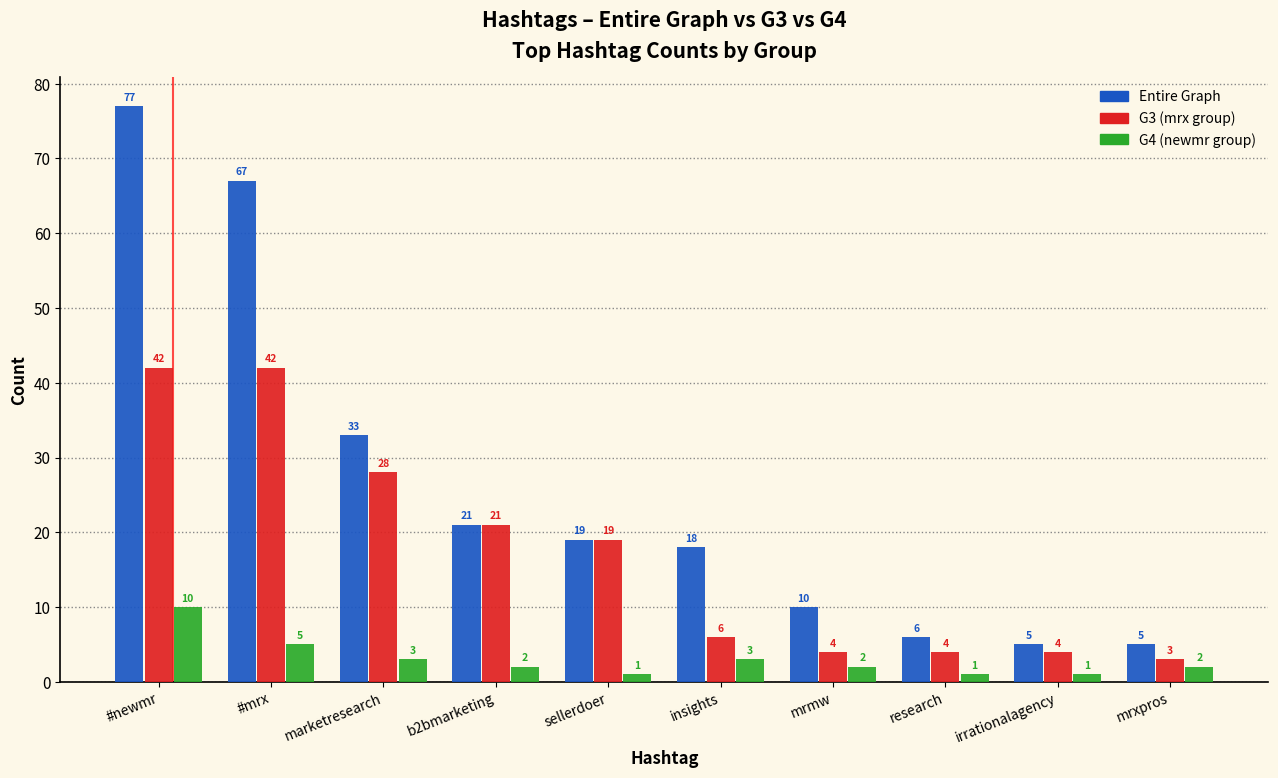

Reading left to right, list all the values displayed in this chart.

Entire Graph: 77	67	33	21	19	18	10	6	5	5
G3 (mrx group): 42	42	28	21	19	6	4	4	4	3
G4 (newmr group): 10	5	3	2	1	3	2	1	1	2